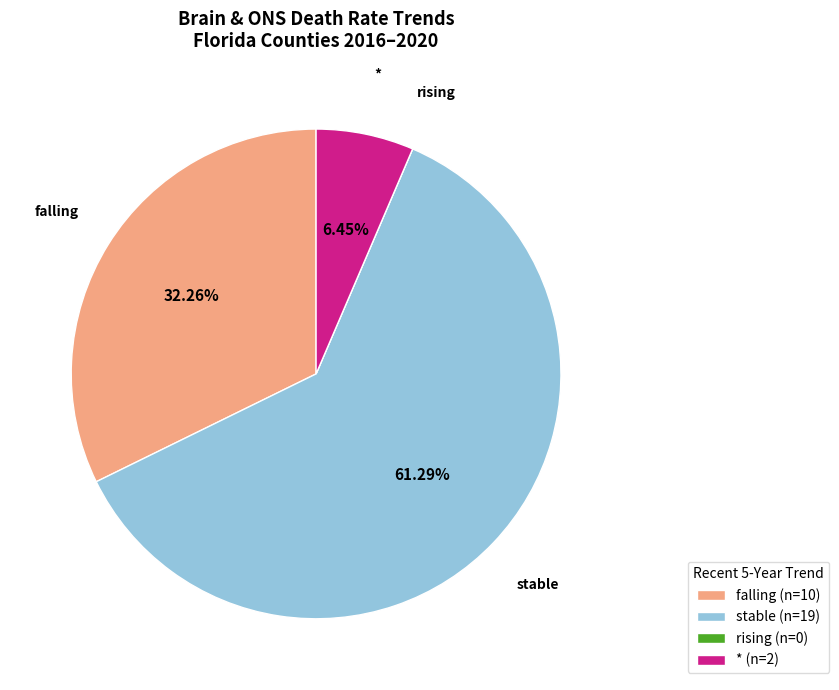

Which has a higher value, * (n=2) or falling (n=10)?

falling (n=10)